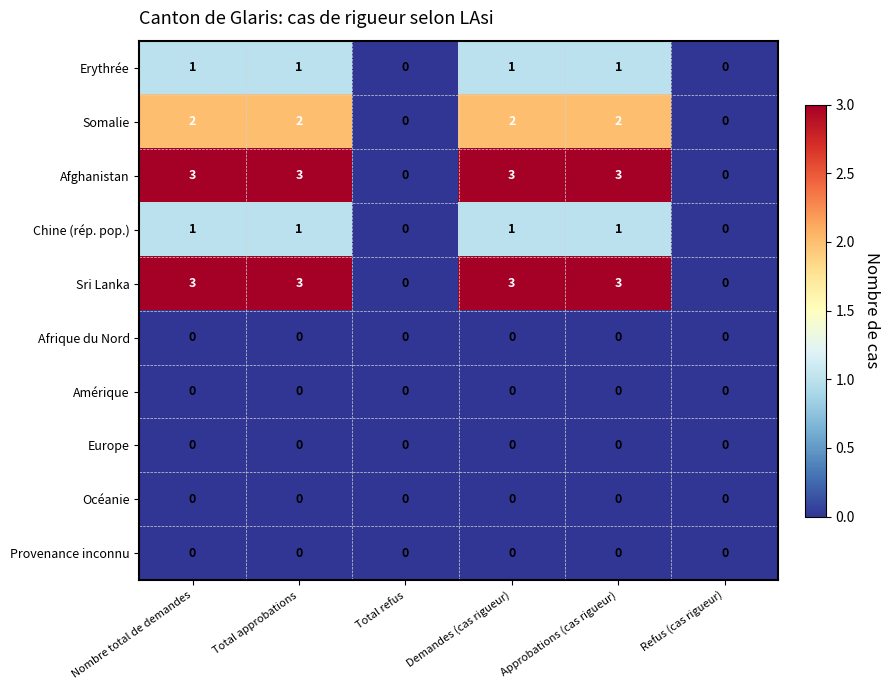

What is the total value across all series at Approbations (cas rigueur)?

10